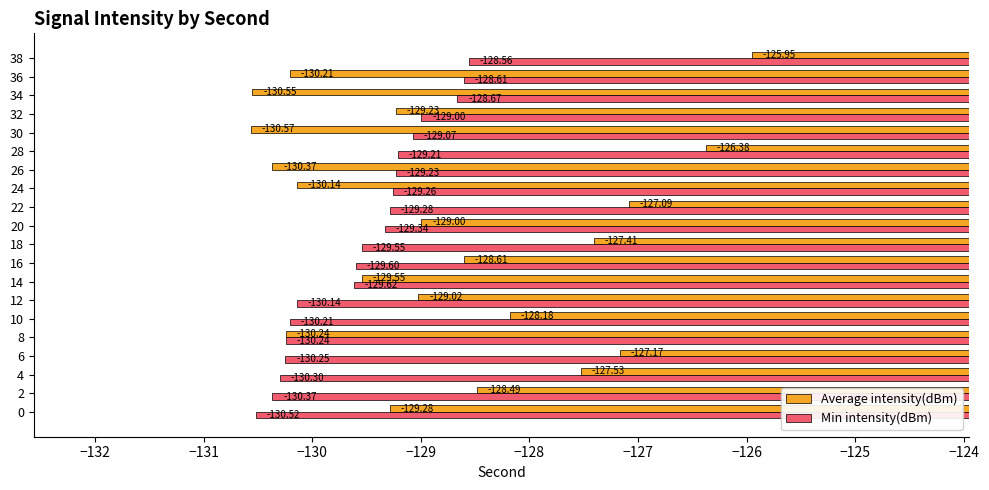

At how many categories does at least one series exceed -126?

1